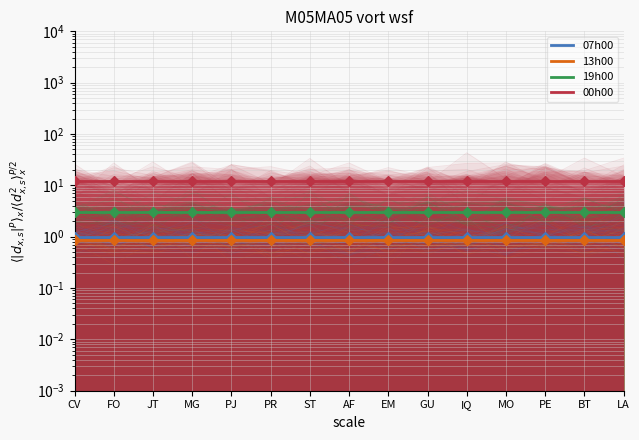

At how many categories does at least one series exceed 10?

15